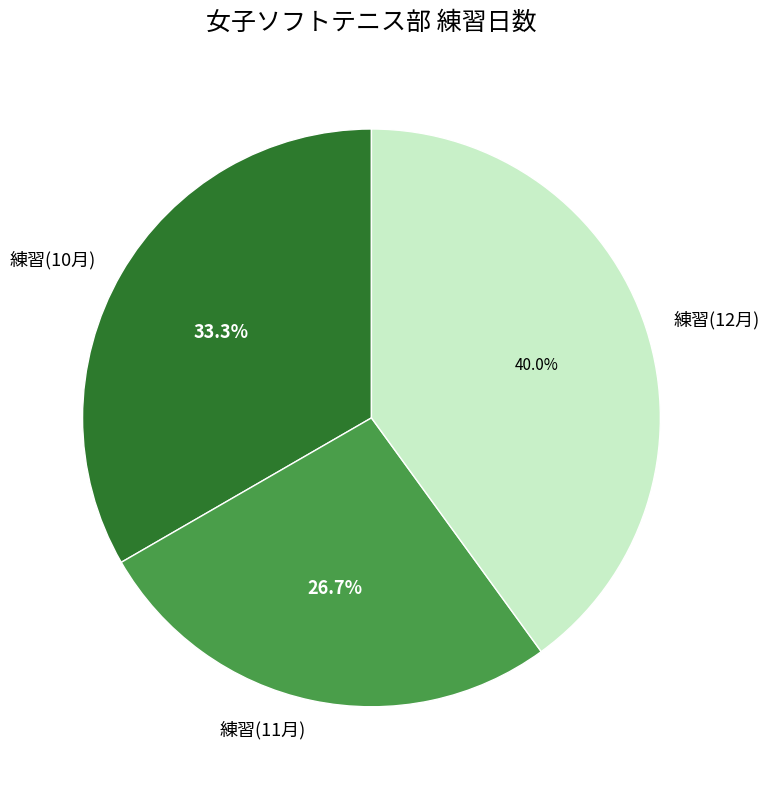

How many slices are in this pie chart?

3